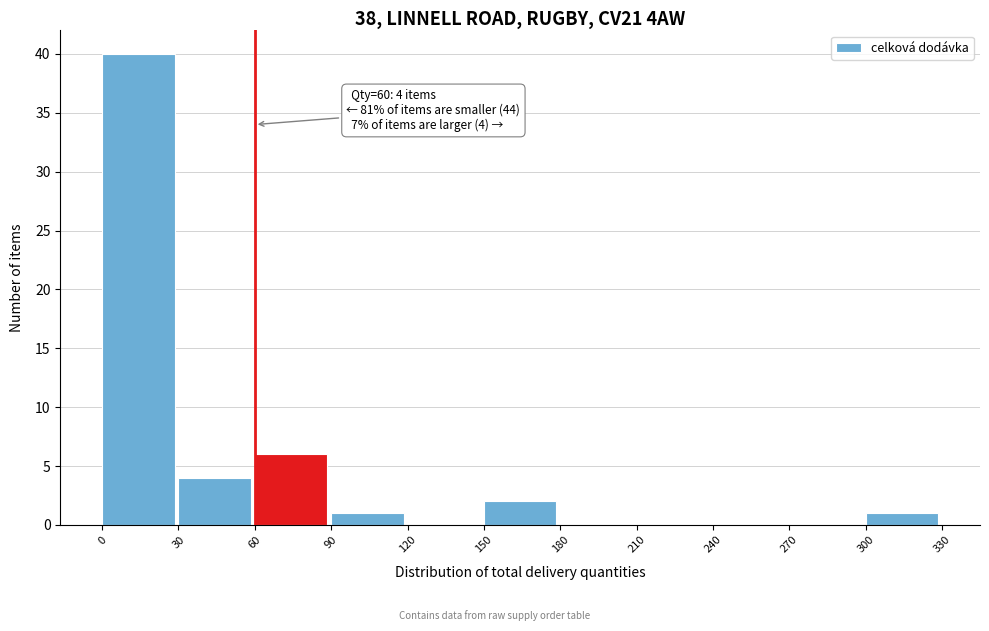

Which range on the x-axis has the tallest bar?

0 to 30